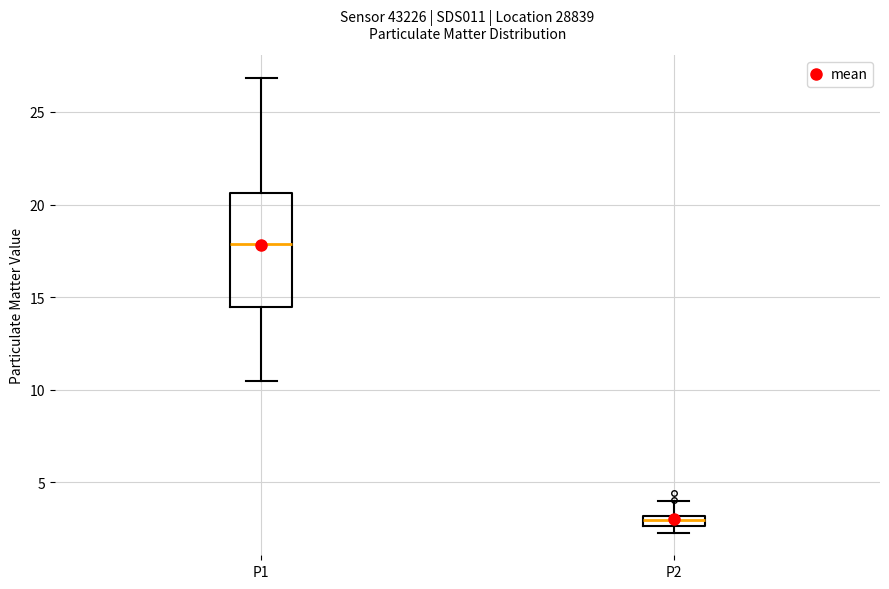

Comparing the boxes themselves (not the whiskers), which one is the tallest?

P1